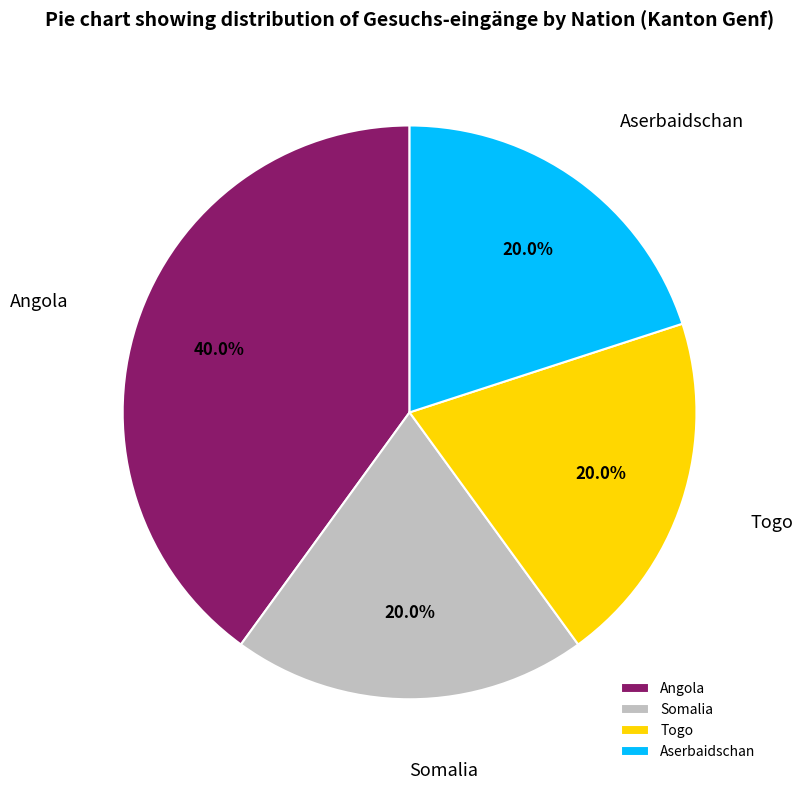

What portion of the pie excludes Somalia?

80.0%